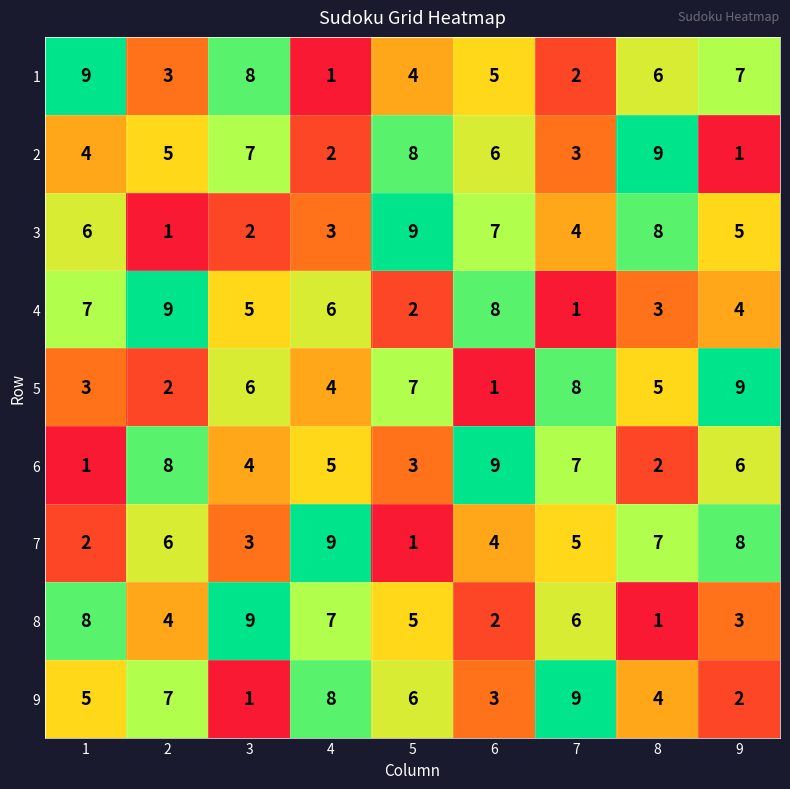

Is it true that 4 equals 5 at 3?

True